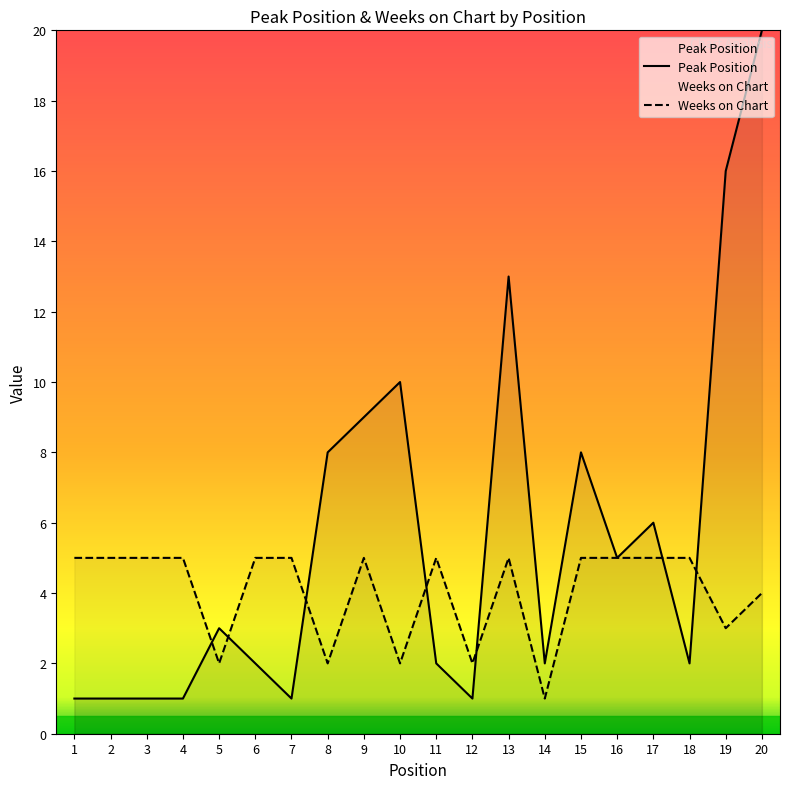

Between 17 and 13, which is larger?

13